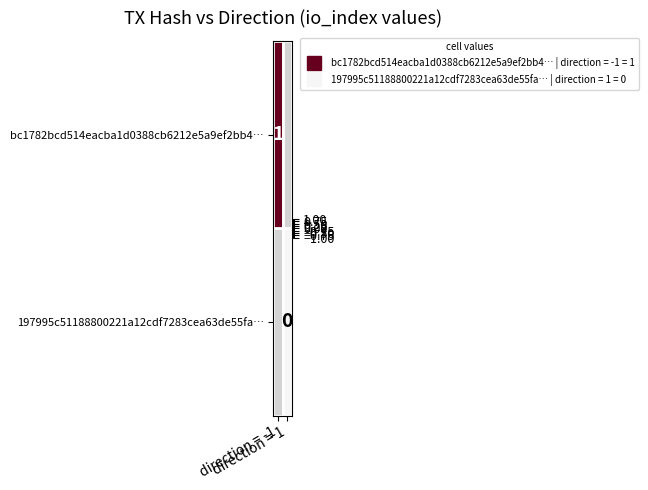

The value of bc1782bcd514eacba1d0388cb6212e5a9ef2bb4… at direction = -1 is 0.5. True or false?

False